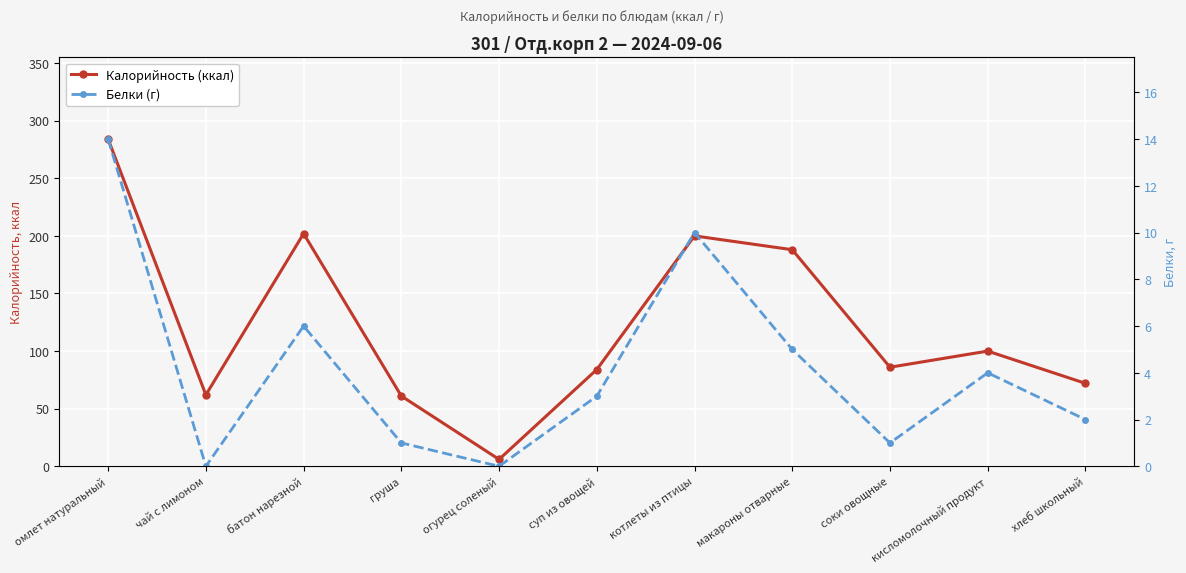

Between макароны отварные and батон нарезной, which is larger?

батон нарезной